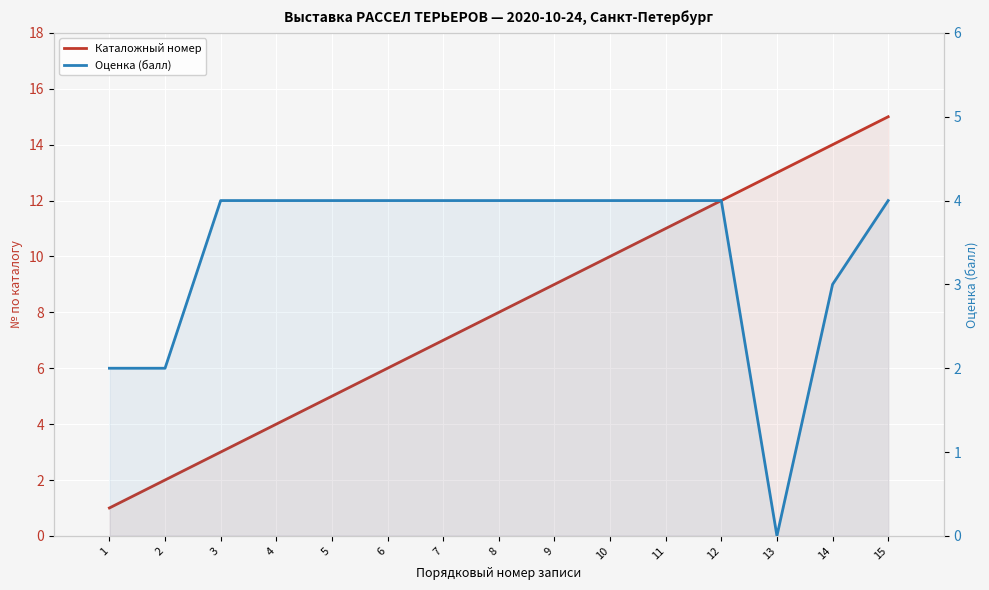

Rank the categories by Оценка (балл) value from highest to lowest.

3, 4, 5, 6, 7, 8, 9, 10, 11, 12, 15, 14, 1, 2, 13